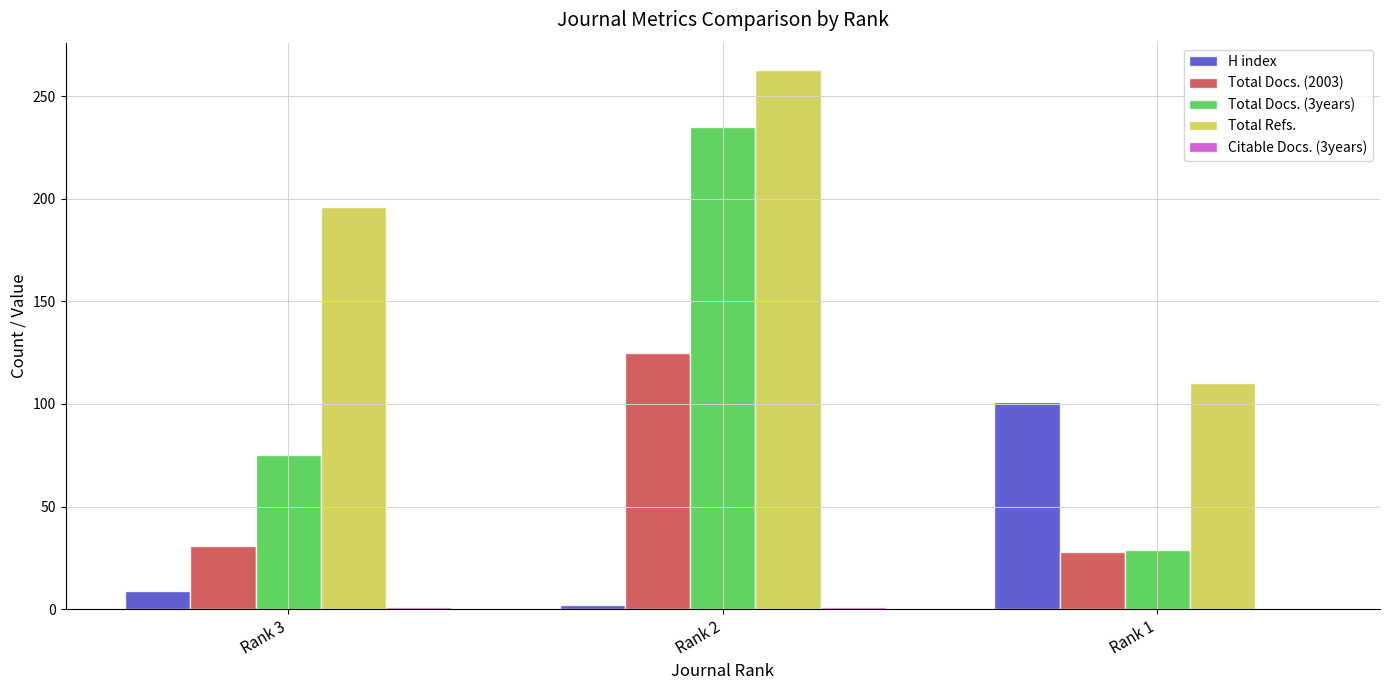

How many series are shown in this chart?

5